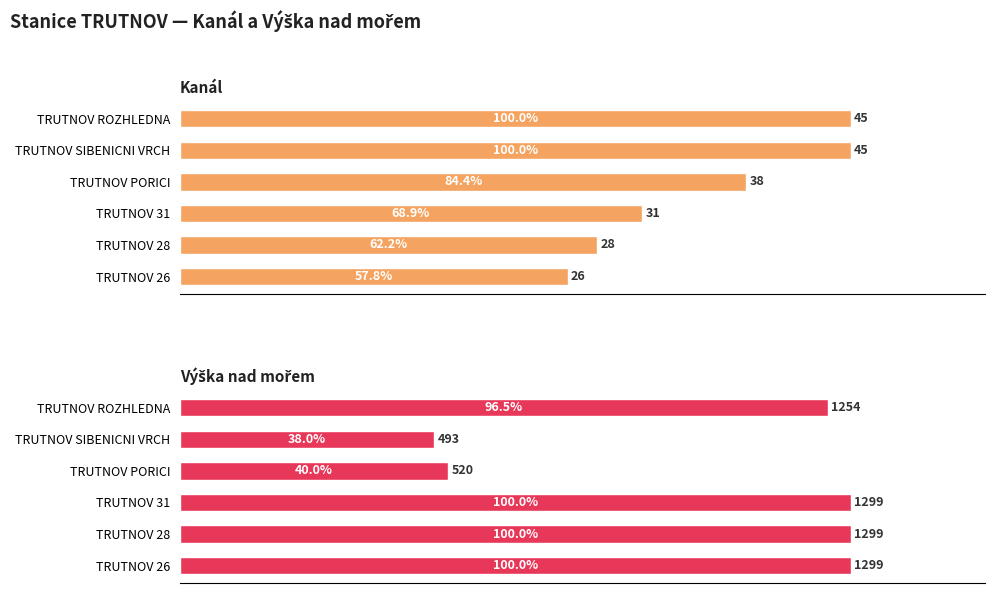

What is the spread (max minus min) of values at TRUTNOV ROZHLEDNA?

3.5